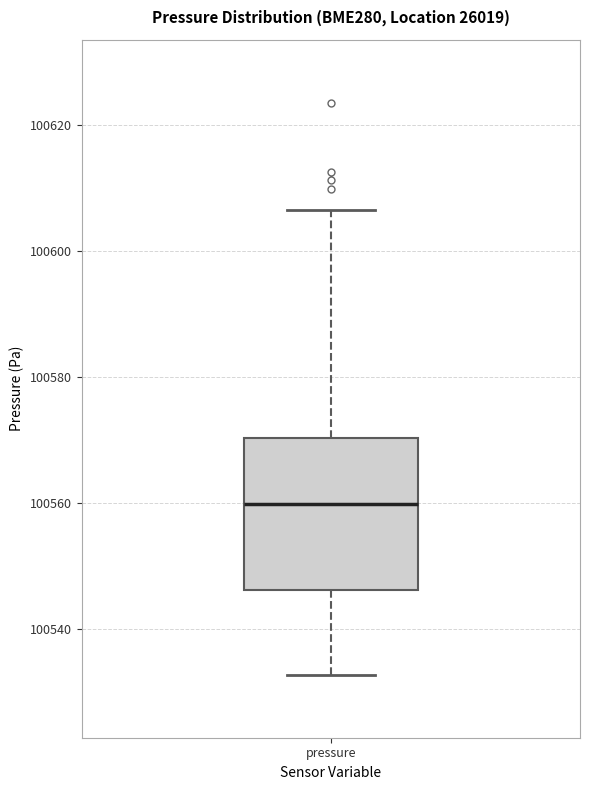

Read this box plot against the y-axis: the position of the median line, the range covered by the box, and the ends of both whiskers. The values are not printed on the chart, so give them approximately, as read against the axis.

median 100560, box 100546 to 100570, whiskers 100532 to 100606